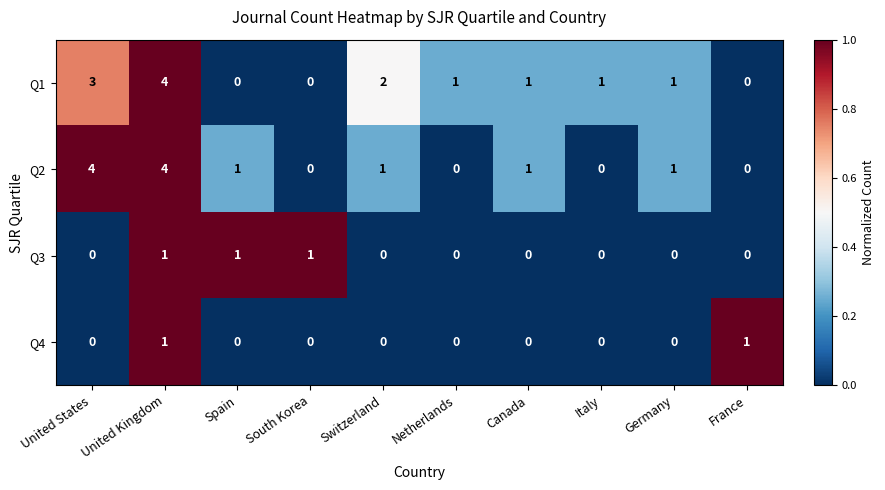

The value of Q2 at Italy is 2. True or false?

False